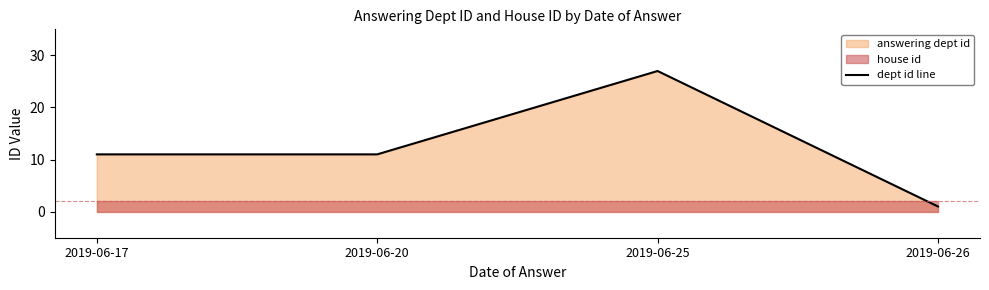

In dept id line, how many points are higher than both neighbors (excluding endpoints)?

1